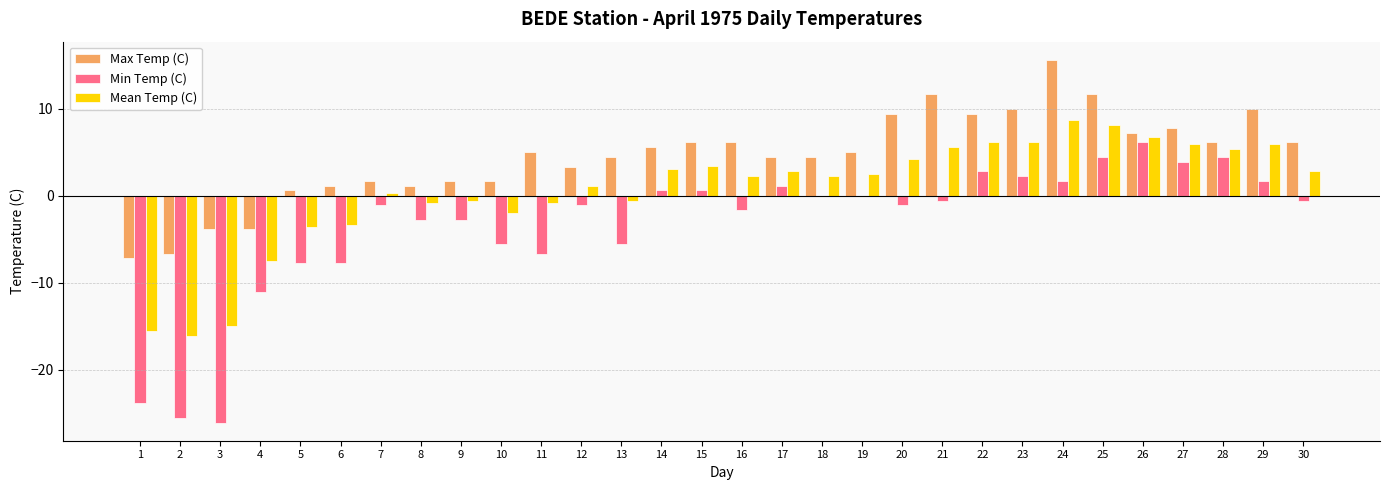

The Max Temp (C) series shows 5.9 at 18. True or false?

False